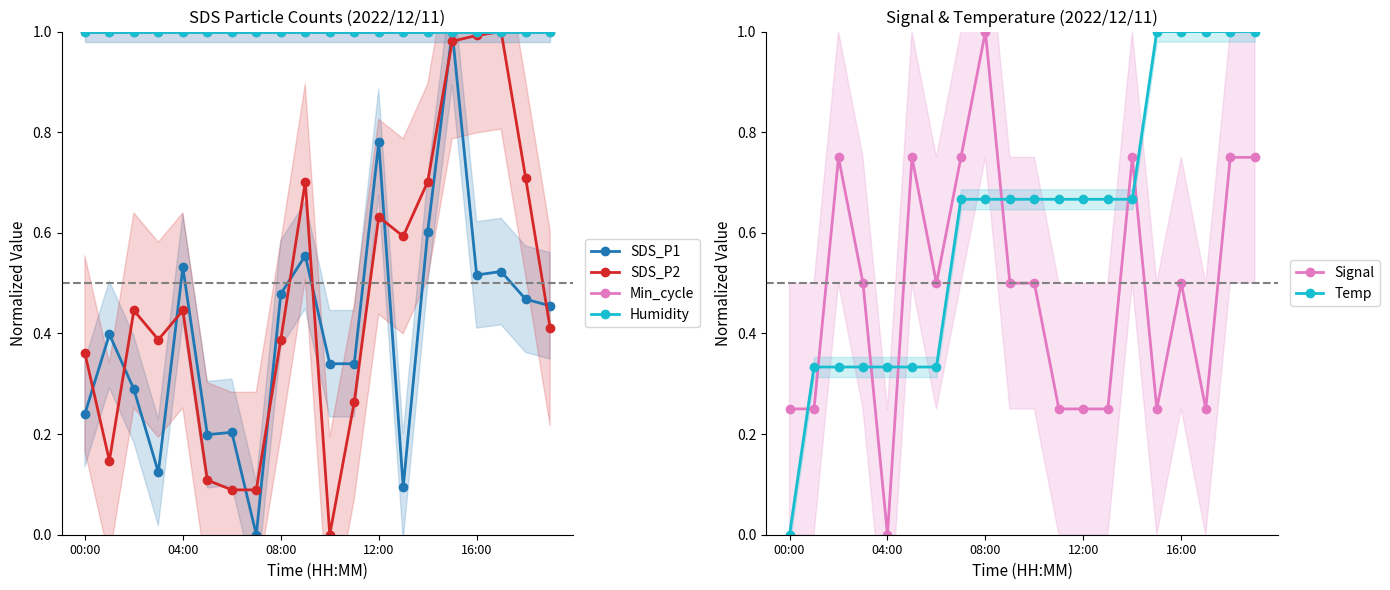

What are all the series names shown in the legend?

SDS_P1, SDS_P2, Min_cycle, Humidity, Signal, Temp